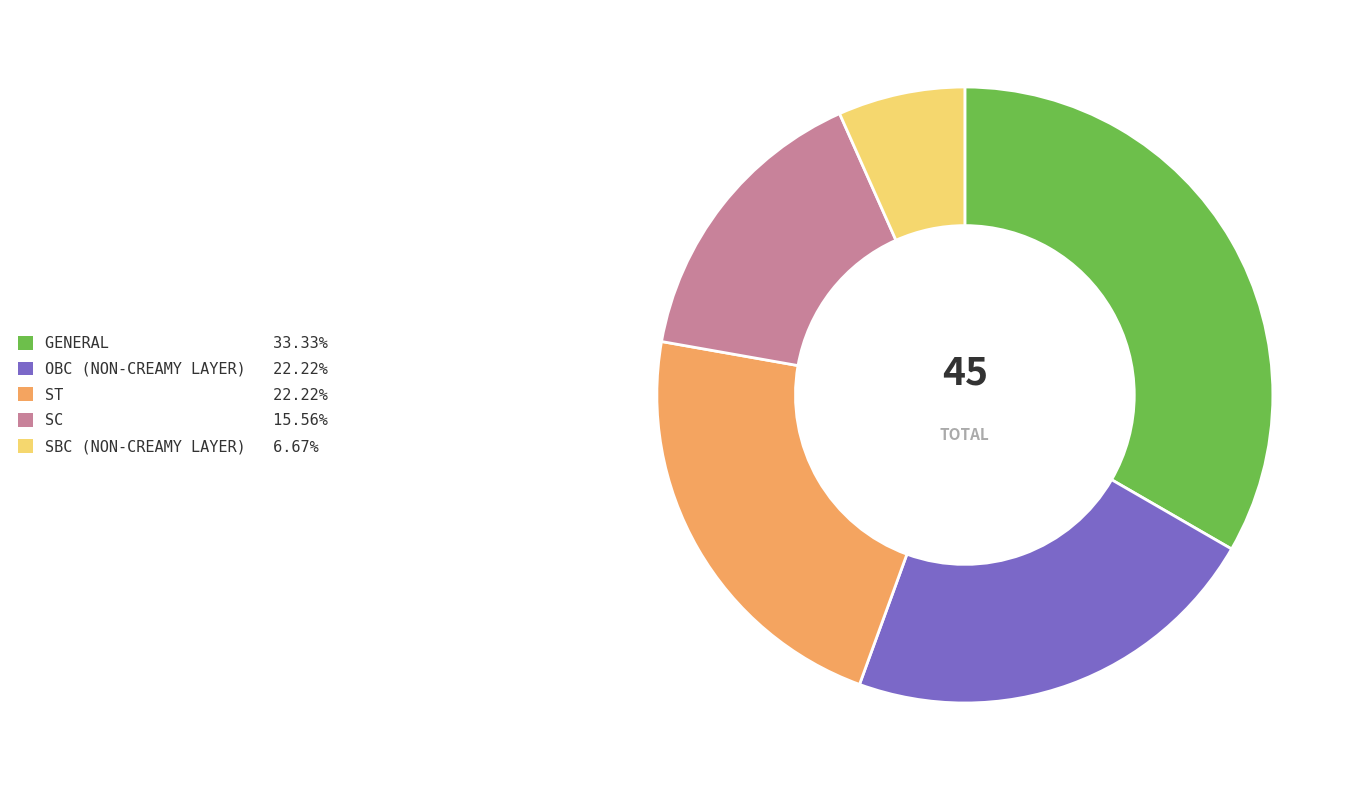

Is the sum of OBC (NON-CREAMY LAYER) and SBC (NON-CREAMY LAYER) greater than half?

No